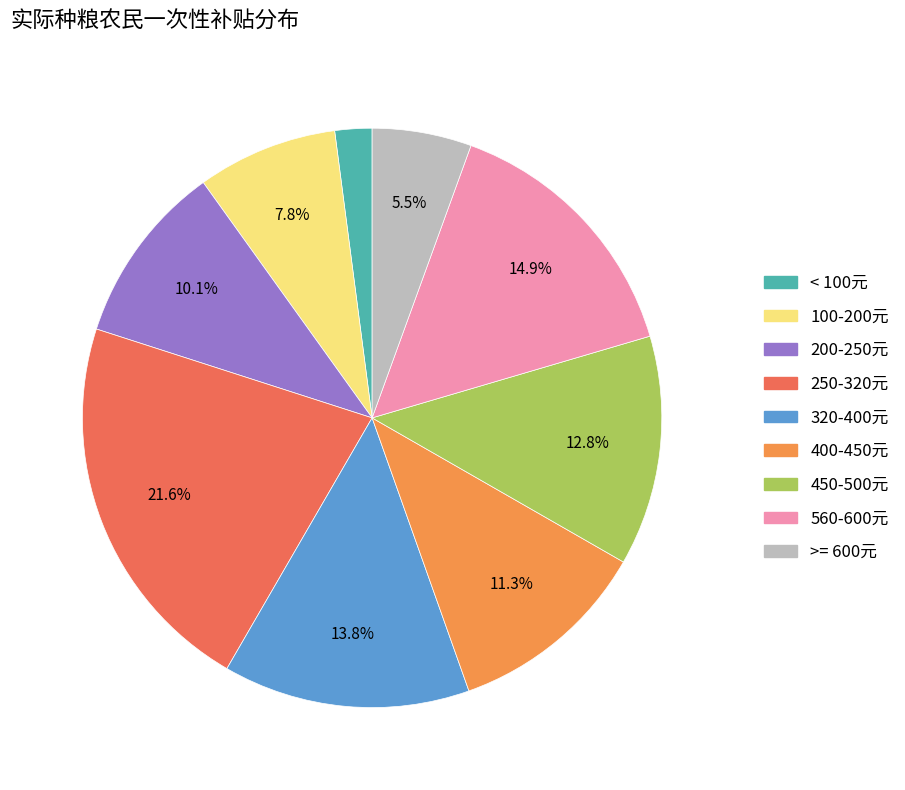

Is there a majority slice in this chart?

No